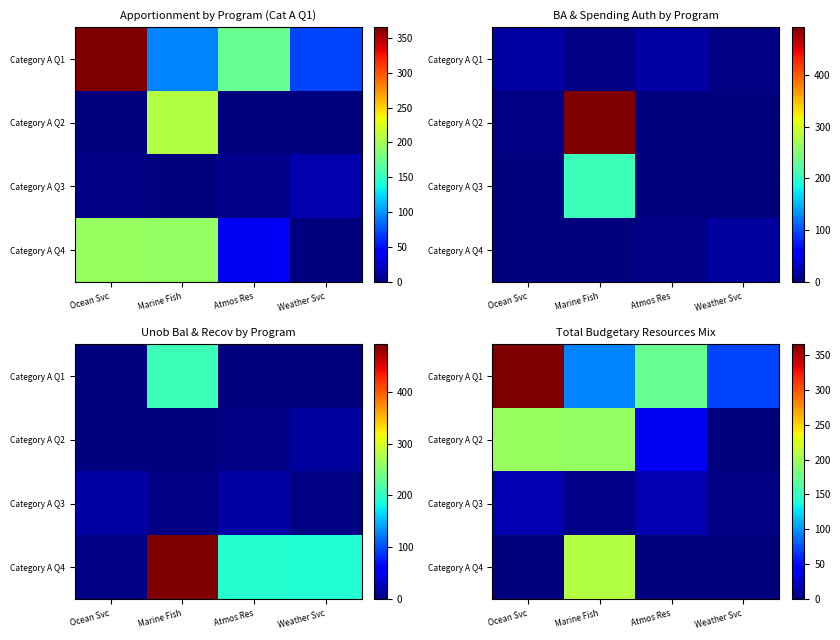

At which label does Category A Q1 first exceed 173?

Ocean Svc